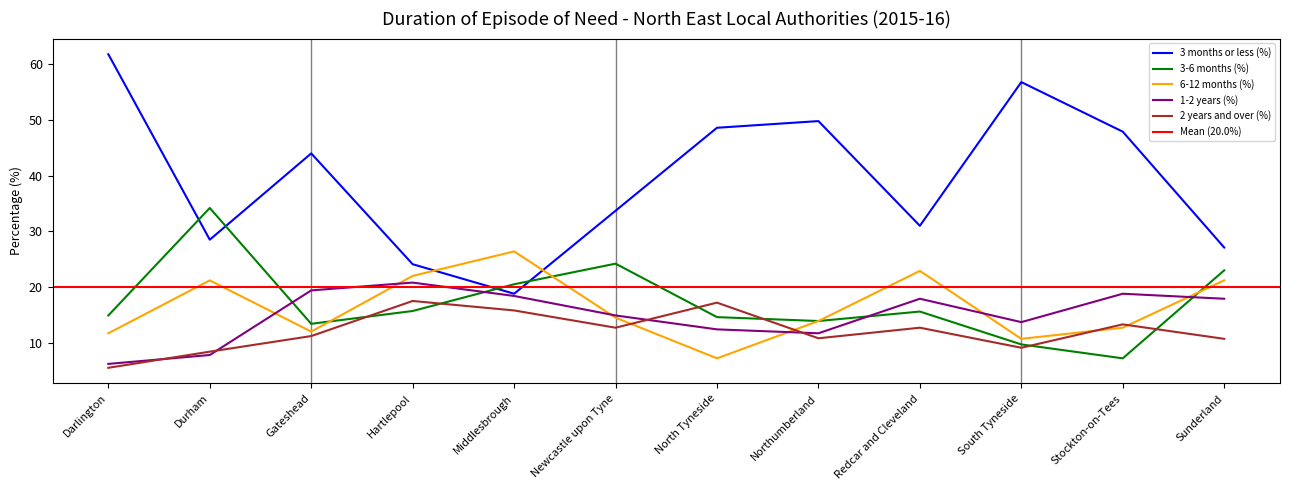

The 6-12 months (%) series shows 25.9 at Newcastle upon Tyne. True or false?

False